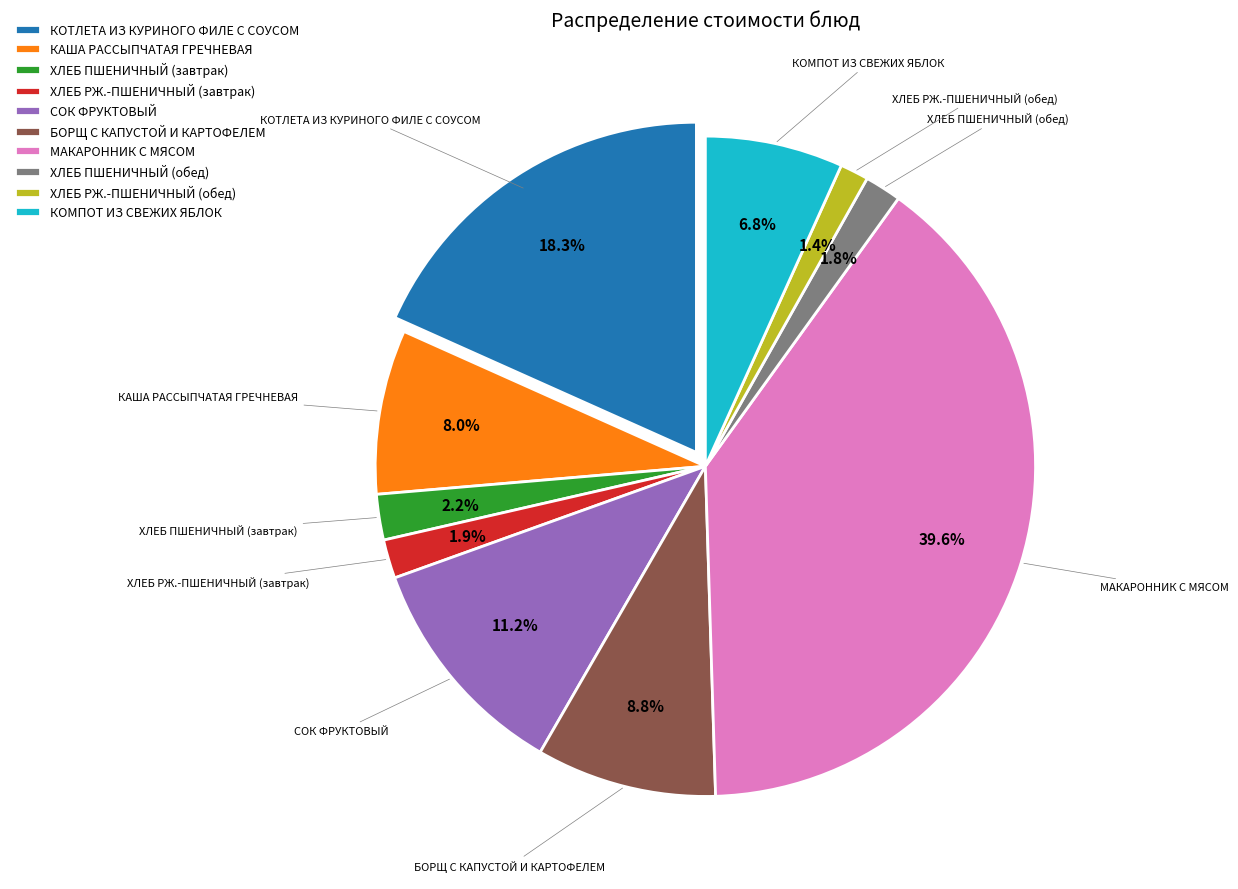

Does any single category account for the majority?

No